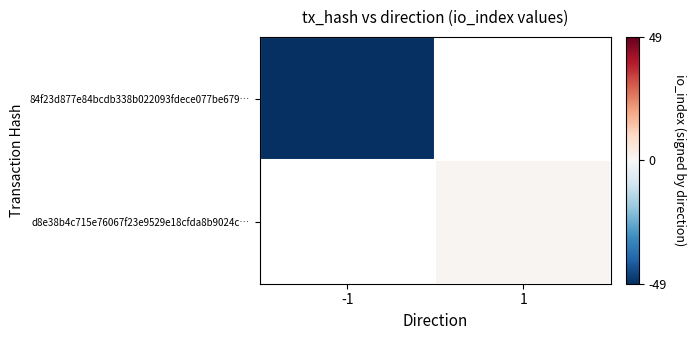

List the labels in order of 84f23d877e84bcdb338b022093fdece077be679… value, smallest first.

-1, 1